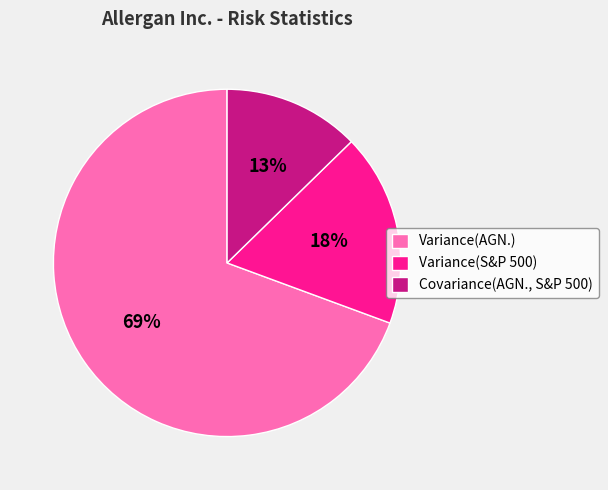

Which slice represents more than half of the pie?

Variance(AGN.)